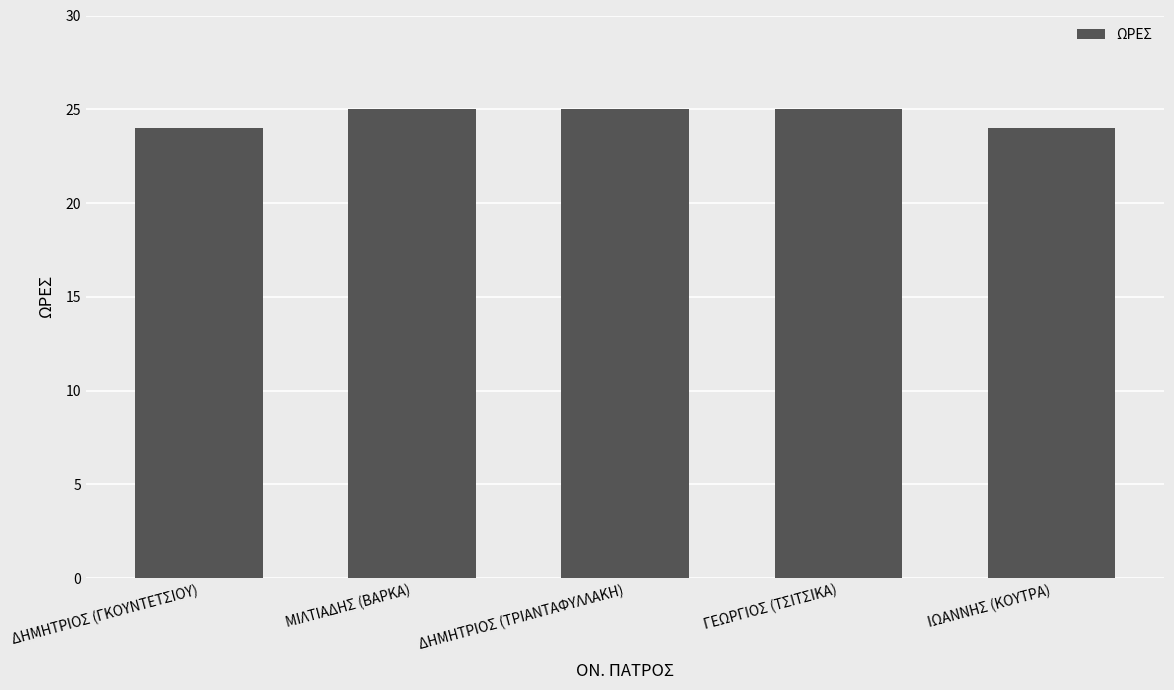

What is the sum of the values at ΔΗΜΗΤΡΙΟΣ (ΤΡΙΑΝΤΑΦΥΛΛΑΚΗ) and ΜΙΛΤΙΑΔΗΣ (ΒΑΡΚΑ)?

50